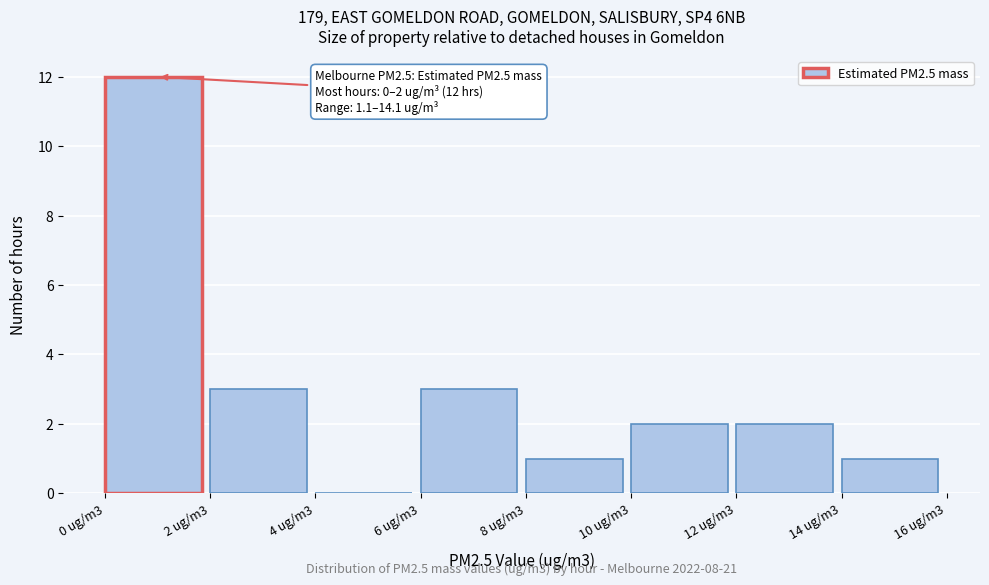

Reading left to right, what are all the values shown in this chart?

0 ug/m3=12	2 ug/m3=3	4 ug/m3=0	6 ug/m3=3	8 ug/m3=1	10 ug/m3=2	12 ug/m3=2	14 ug/m3=1